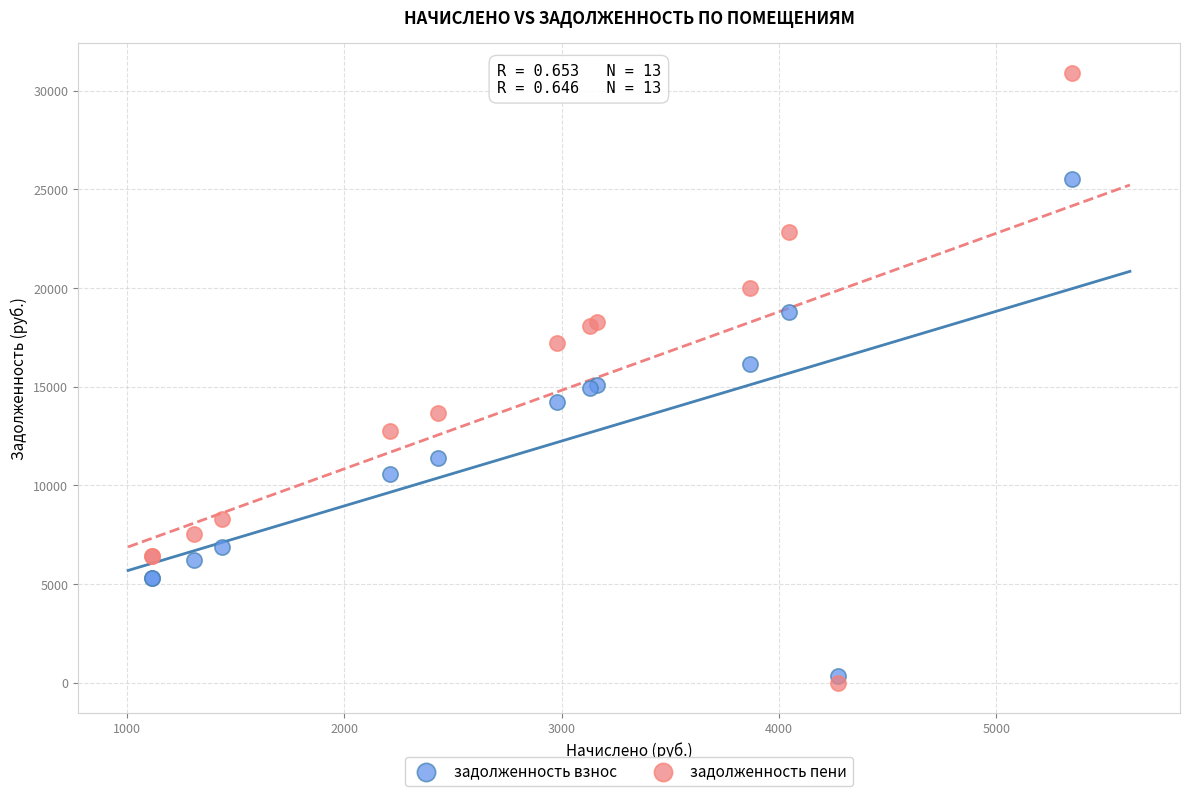

Which series contains the highest Y value?

задолженность пени